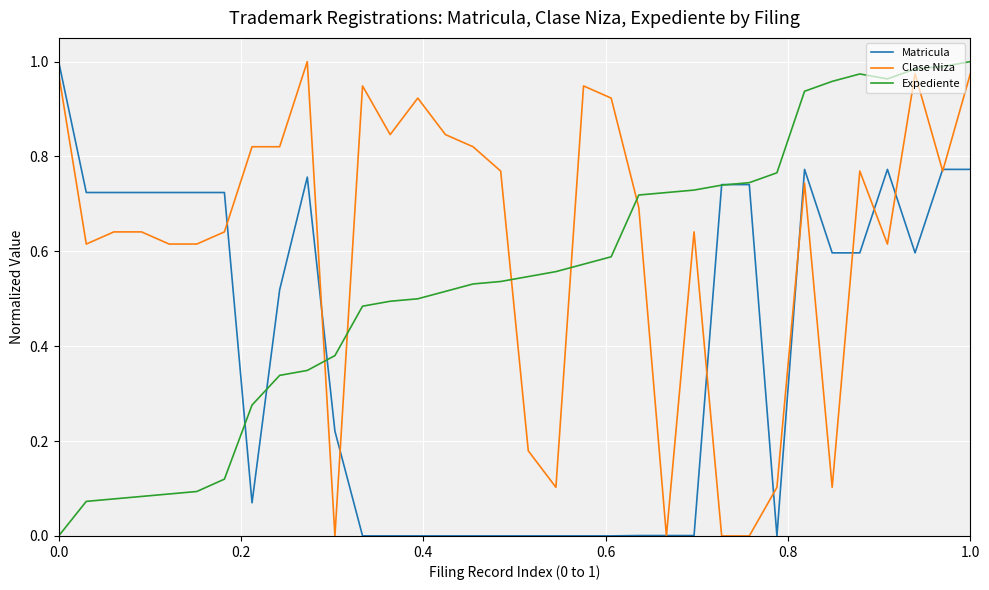

Rank the series by their average value, from highest to lowest.

Clase Niza, Expediente, Matricula